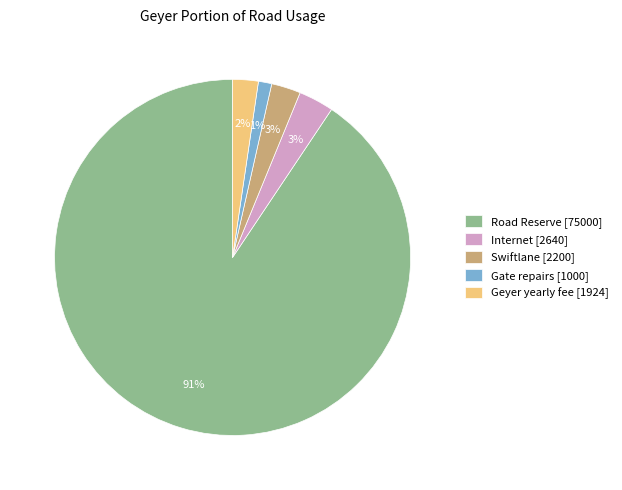

What percentage is the Gate repairs slice, to the nearest percent?

1%